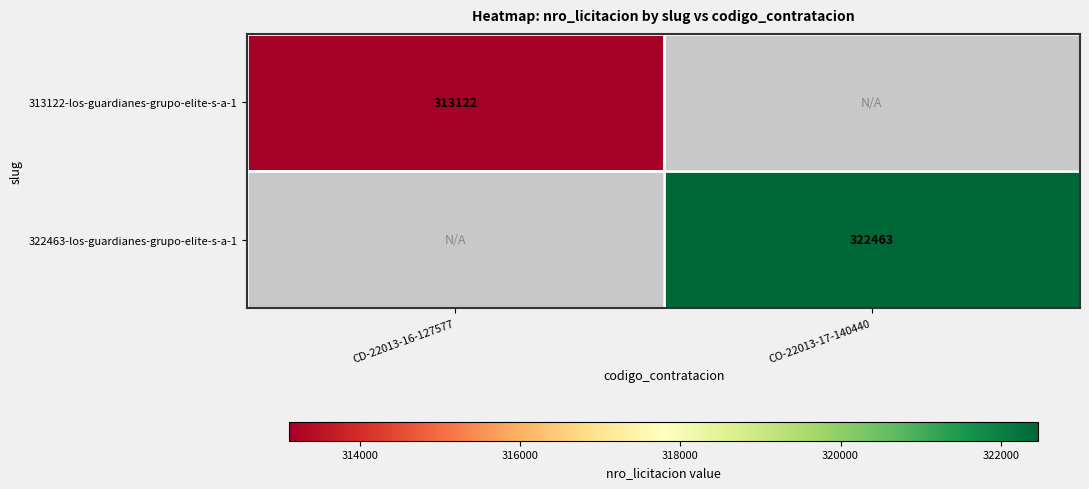

The 313122-los-guardianes-grupo-elite-s-a-1 series shows 208920 at CD-22013-16-127577. True or false?

False